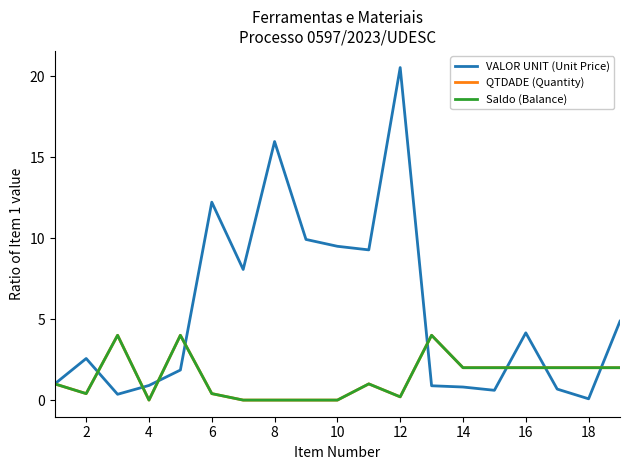

Which series has the largest total across all categories?

VALOR UNIT (Unit Price)